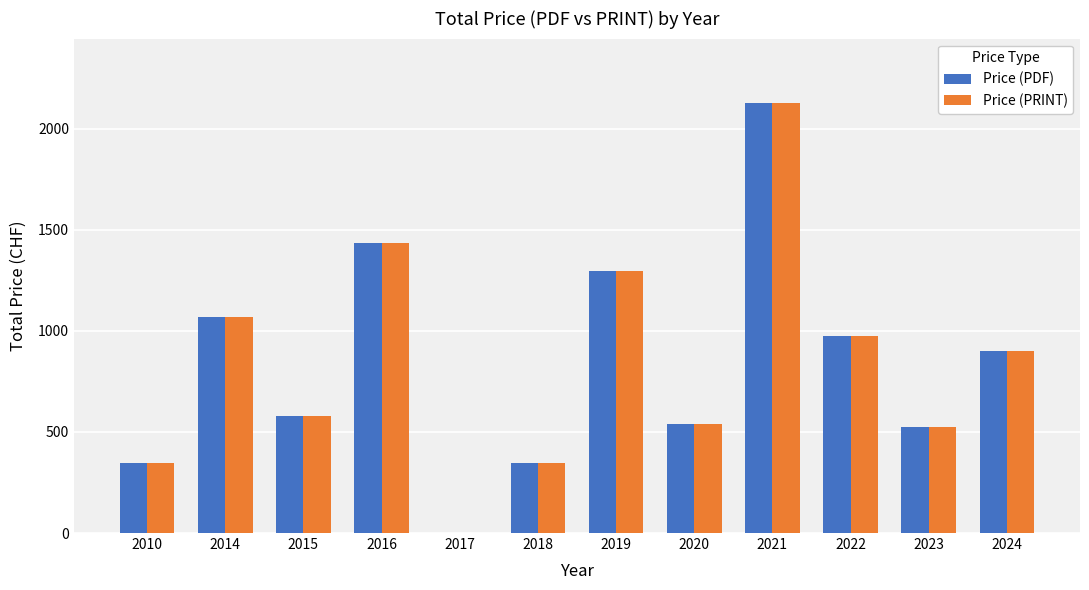

What value does the Price (PDF) series have at 2014?

1070